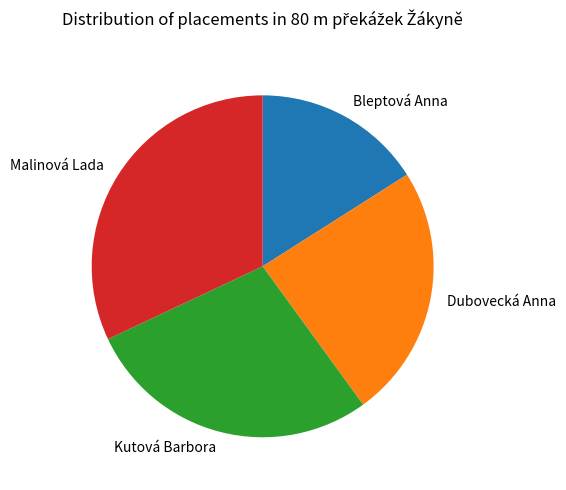

Is there a majority slice in this chart?

No